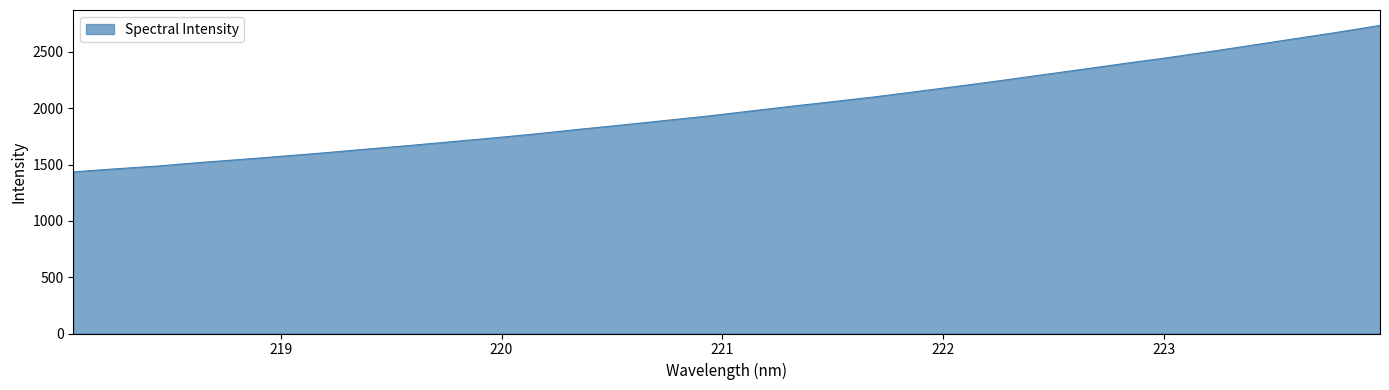

What is the smallest value displayed?

1435.2